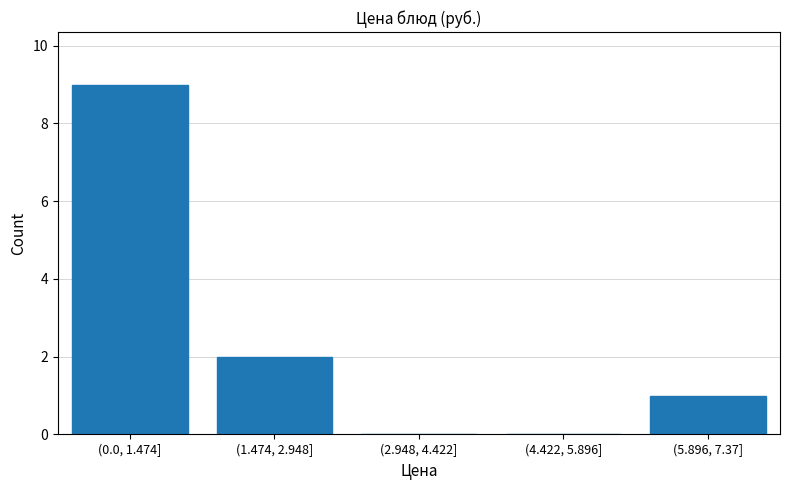

Reading left to right, extract all data points from this chart.

(0.0, 1.474]=9	(1.474, 2.948]=2	(2.948, 4.422]=0	(4.422, 5.896]=0	(5.896, 7.37]=1